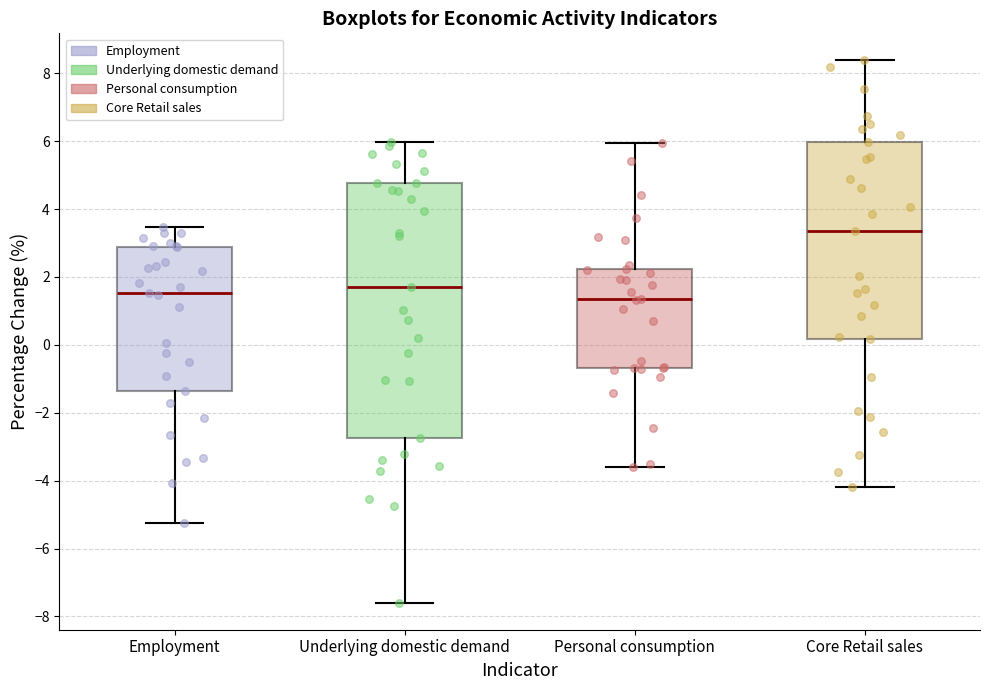

Where is the upper edge of the box for Core Retail sales on the y-axis? The values are not printed on the chart, so give them approximately, as read against the axis.

6.0